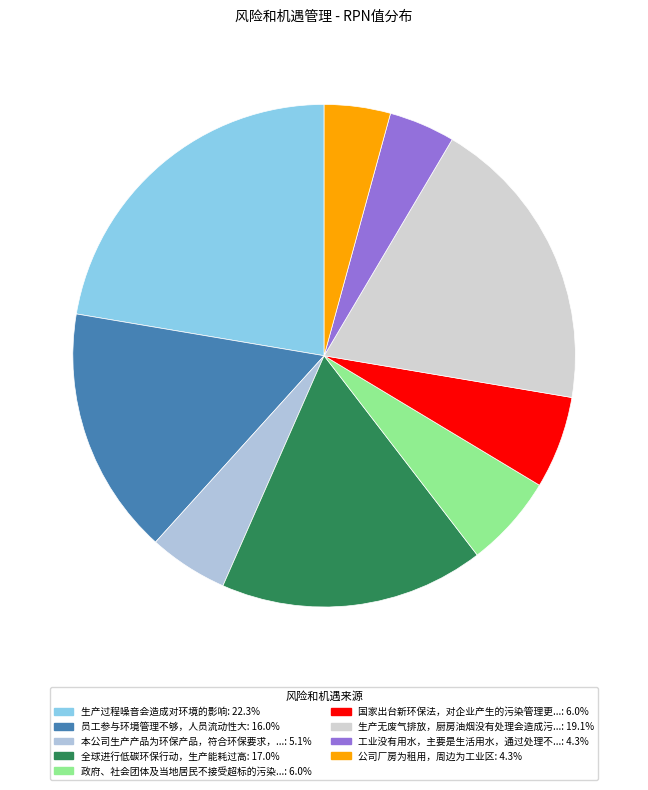

Is there a majority slice in this chart?

No